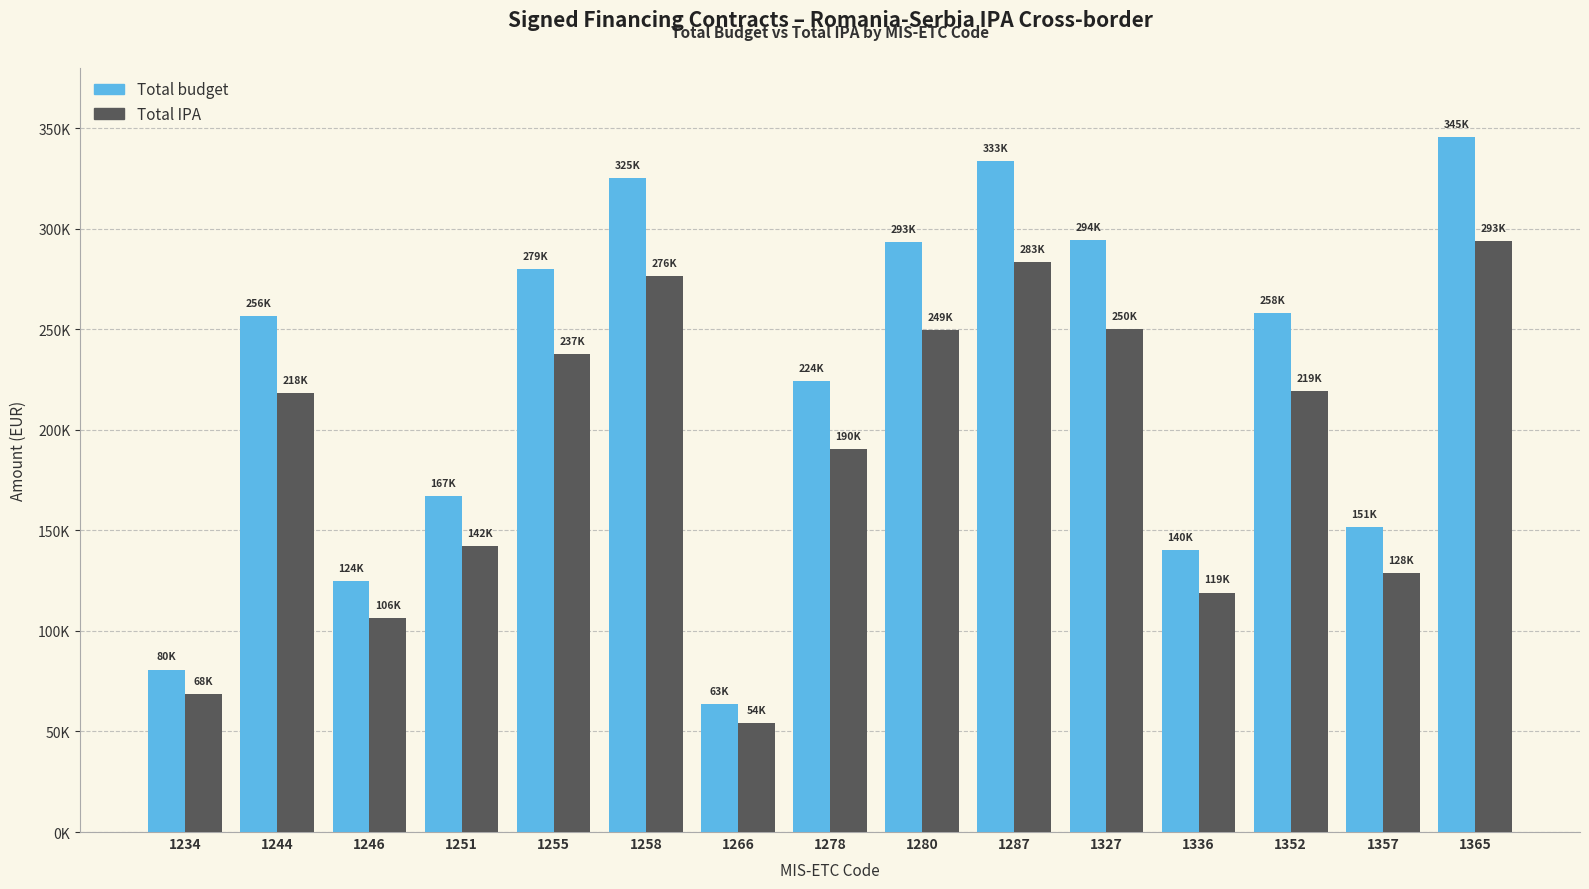

Does the chart contain any negative values?

No